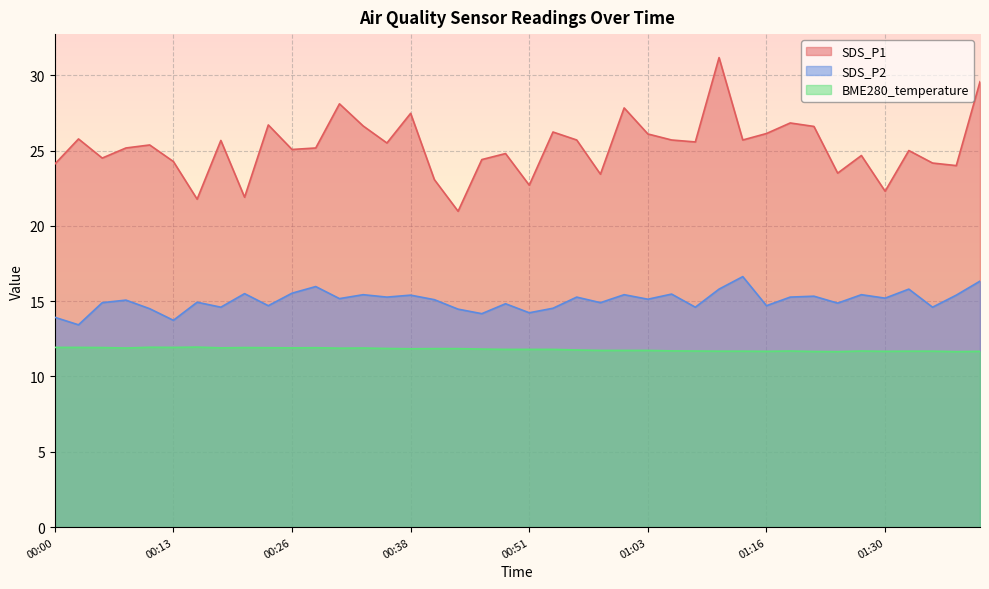

What position from the left is 01:11?

29